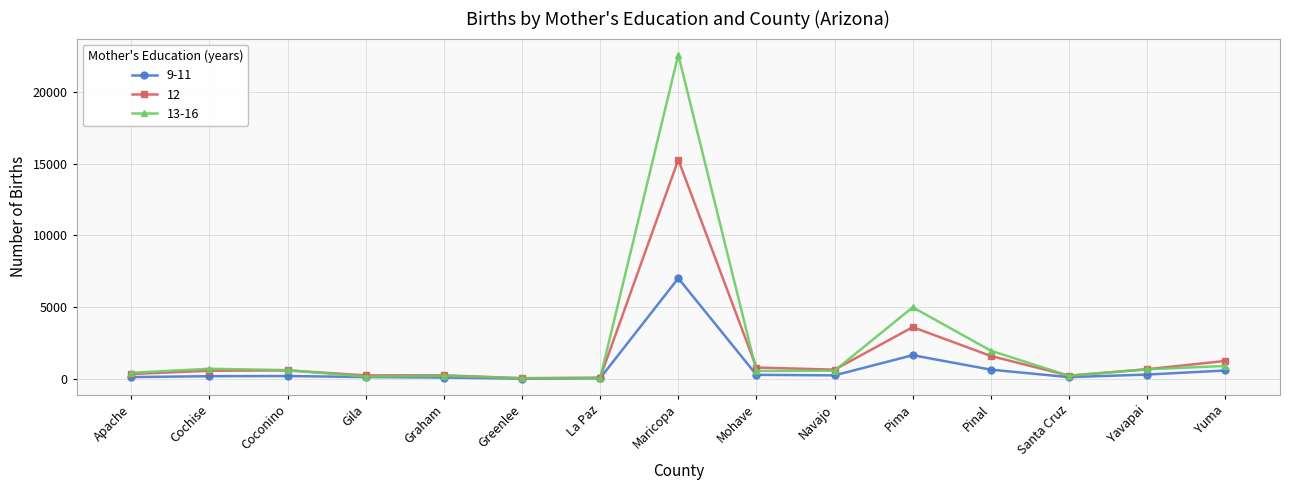

Where is 12 nearest to the value 7658?

Pima